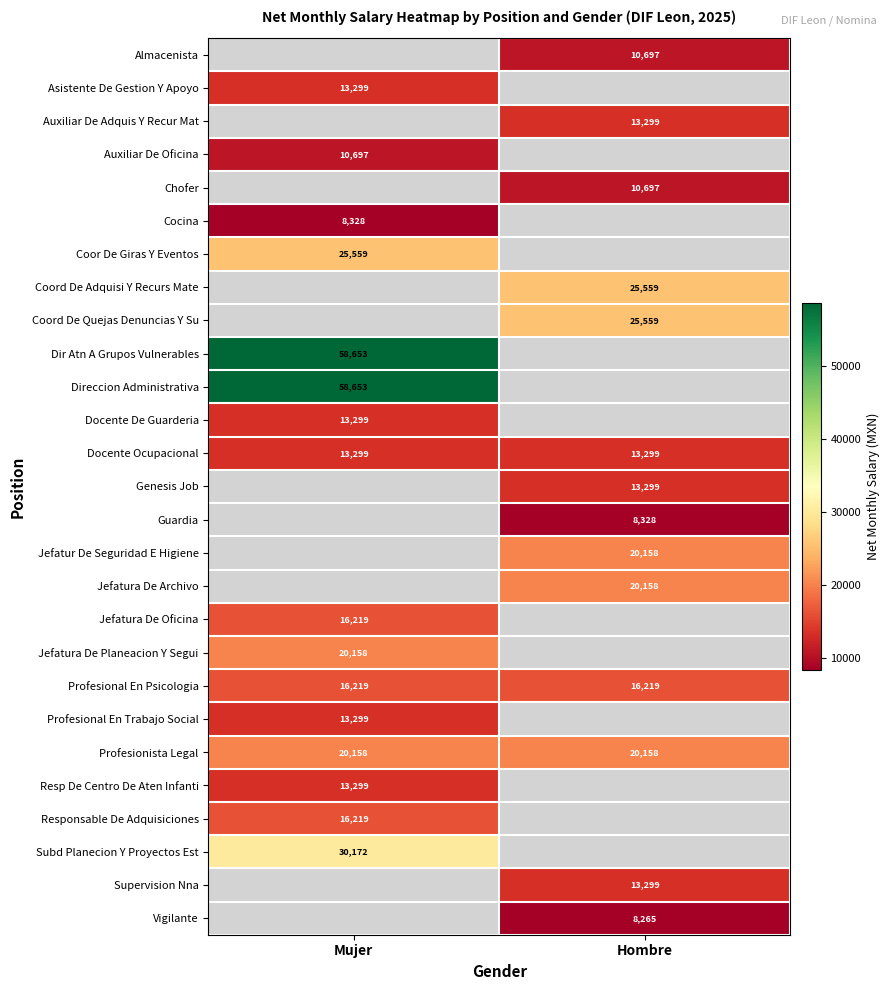

How many data points does each series have?

2